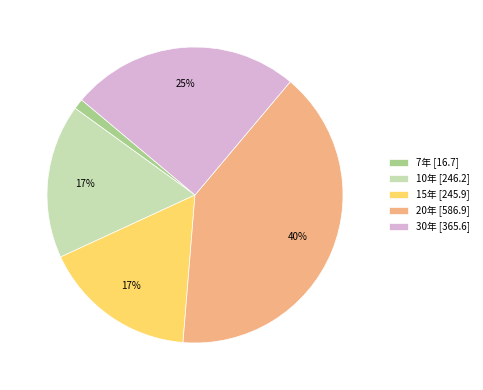

Is it true that 10年 is 17% of the pie?

True